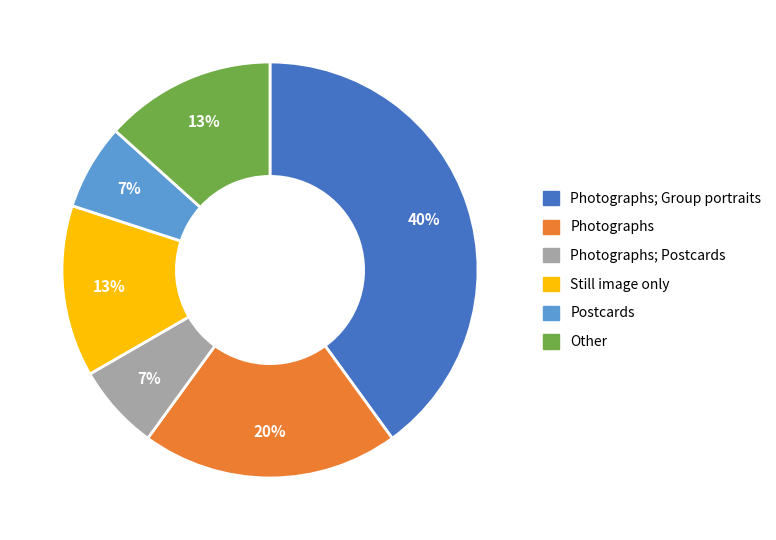

How many slices are in this pie chart?

6